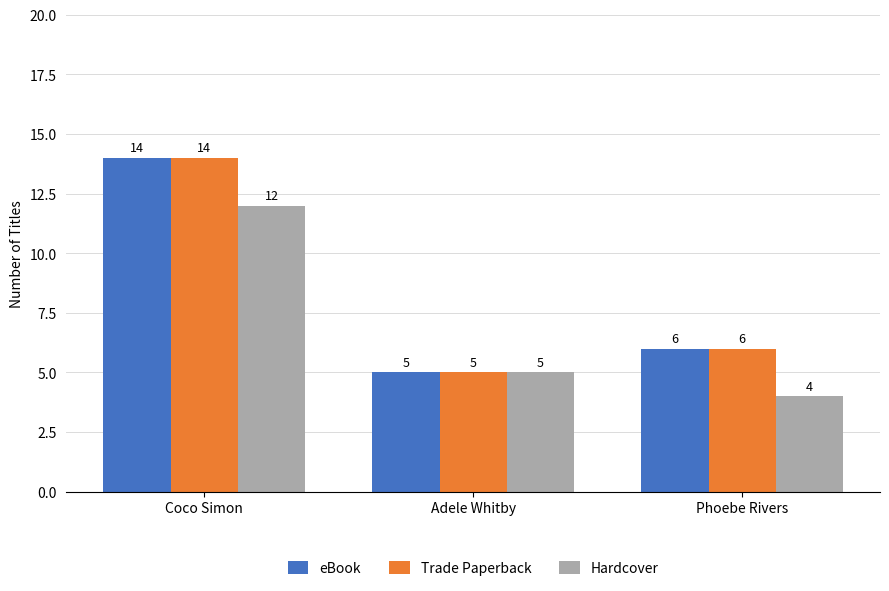

Reading left to right, list all the values displayed in this chart.

eBook: Coco Simon=14	Adele Whitby=5	Phoebe Rivers=6
Trade Paperback: Coco Simon=14	Adele Whitby=5	Phoebe Rivers=6
Hardcover: Coco Simon=12	Adele Whitby=5	Phoebe Rivers=4